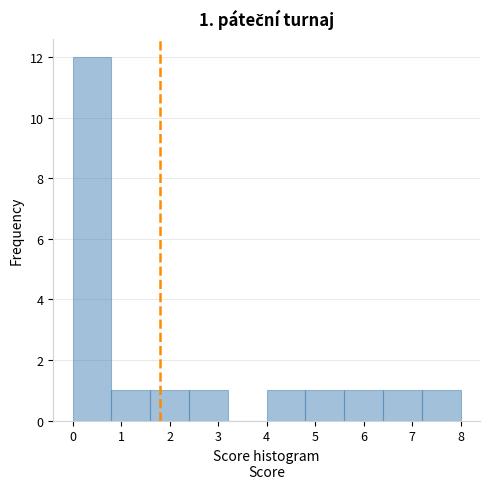

Over which range of the x-axis is the bar tallest?

0.0 to 0.8